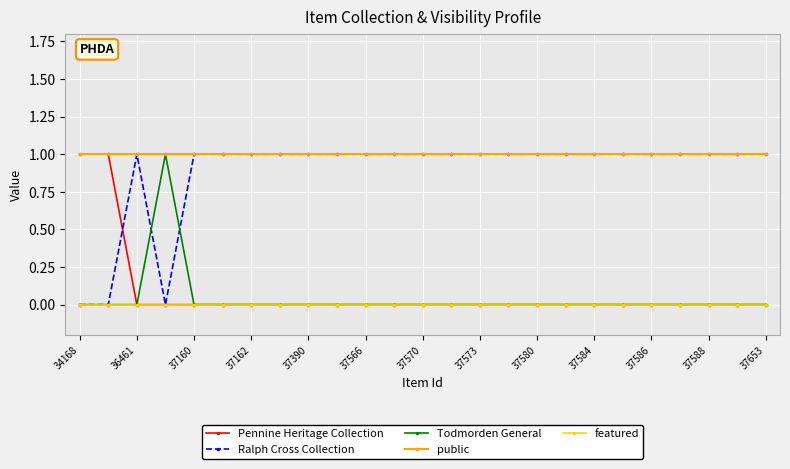

What is the value of the Ralph Cross Collection point at the 7th from the left?

1